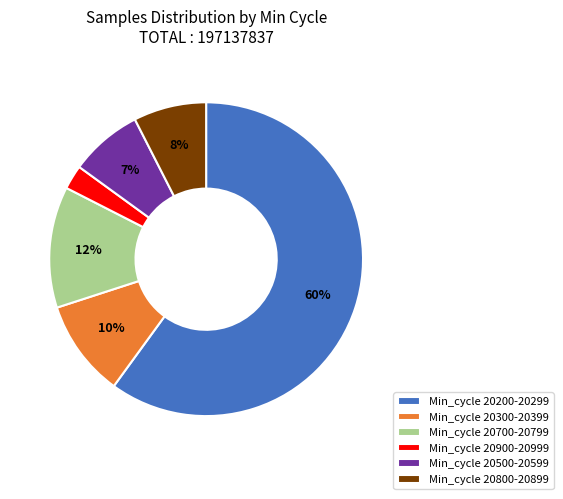

Which category has the biggest portion of the pie?

Min_cycle 20200-20299